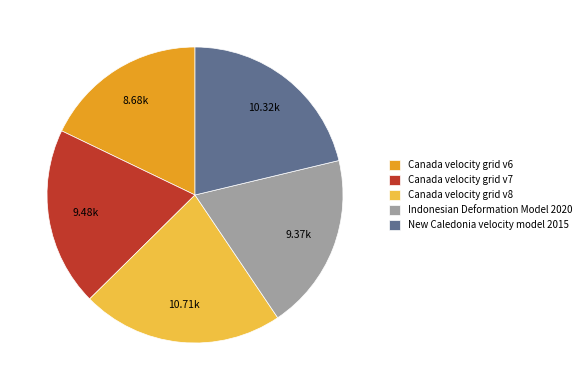

Combined, do New Caledonia velocity model 2015 and Canada velocity grid v7 account for over 50%?

No